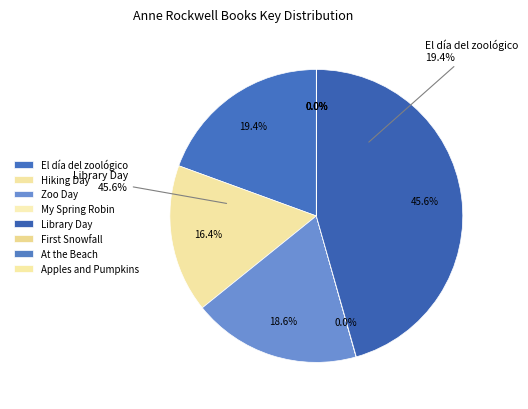

How many slices are in this pie chart?

8